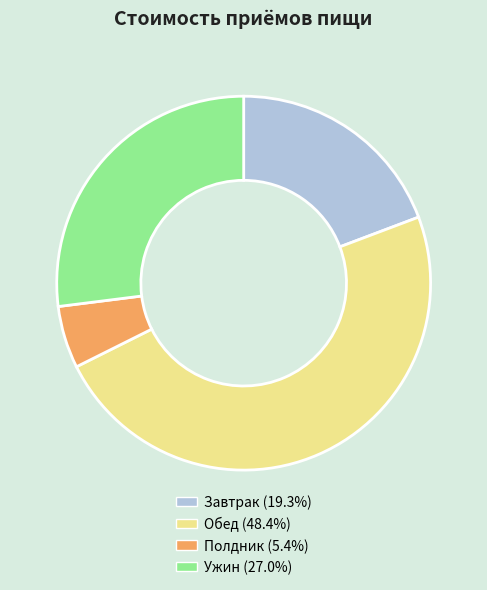

Which has a higher value, Ужин or Полдник?

Ужин